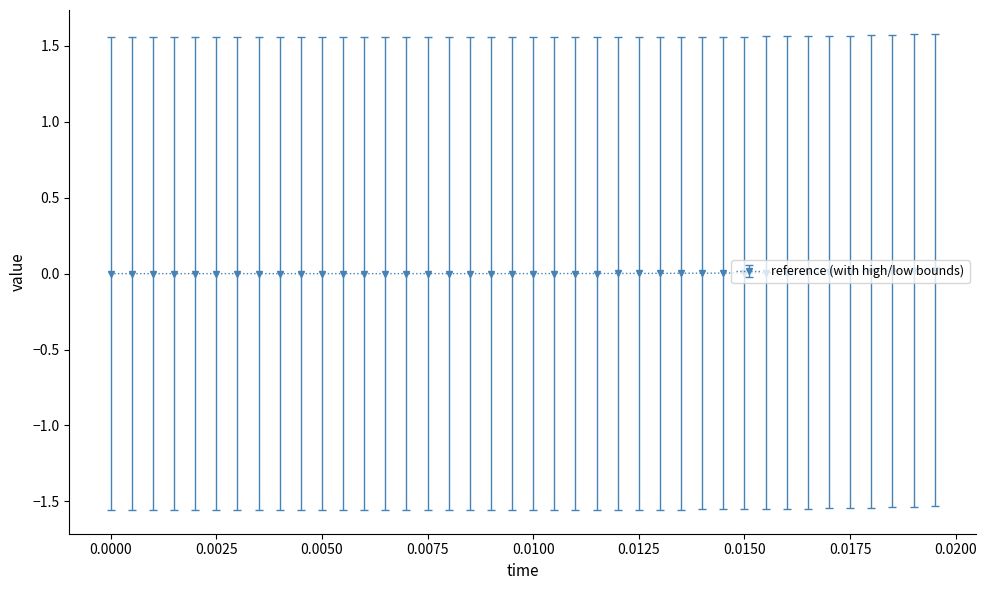

How many categories are shown in the chart?

40